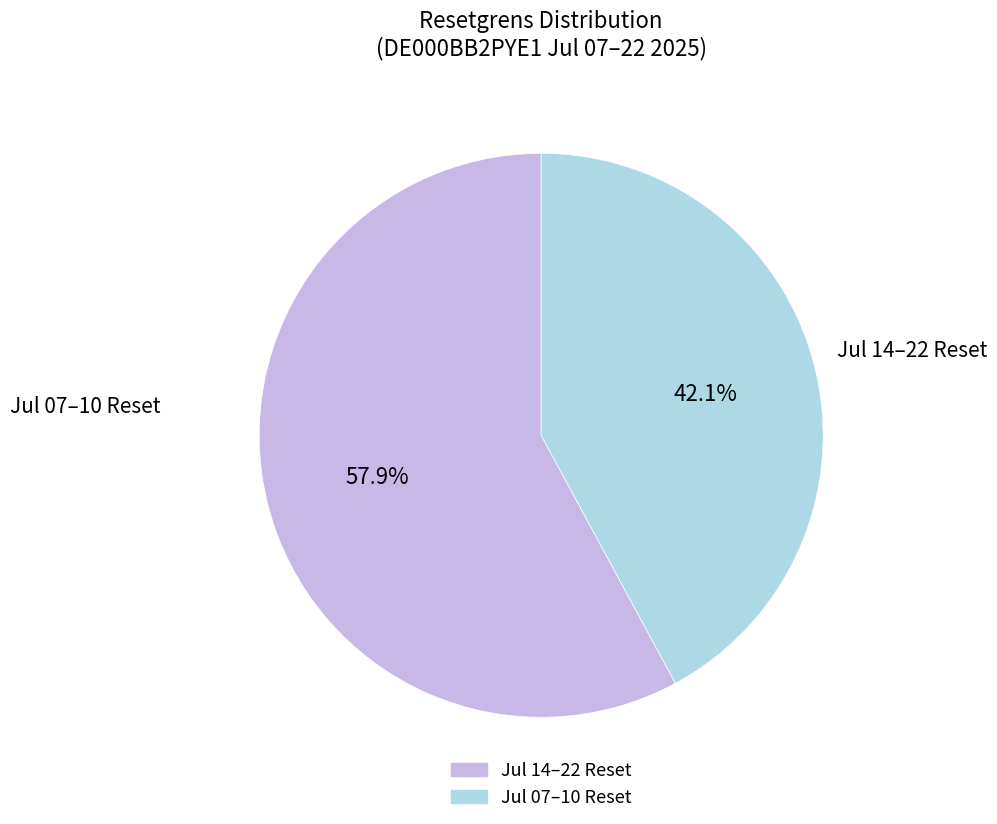

Does any single category account for the majority?

Yes